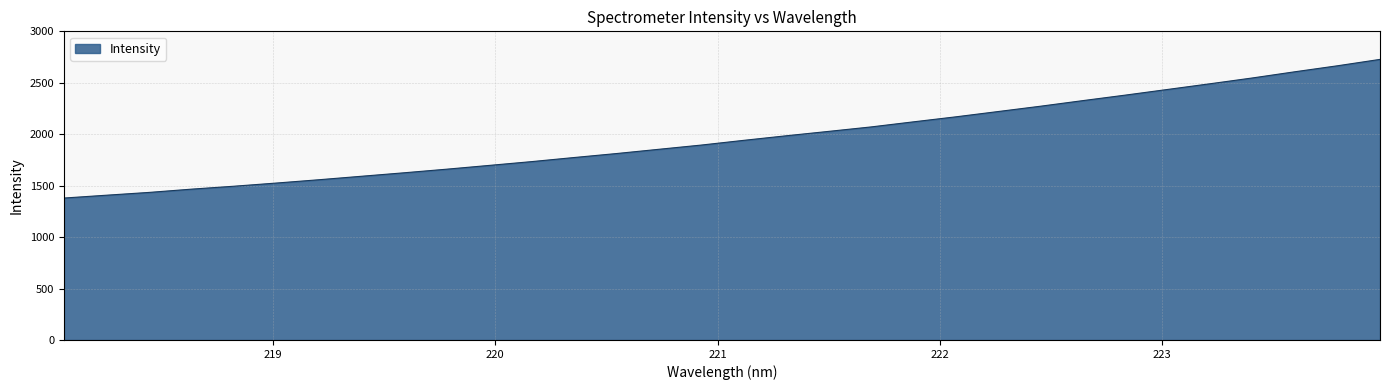

What is the greatest value displayed?

2728.1